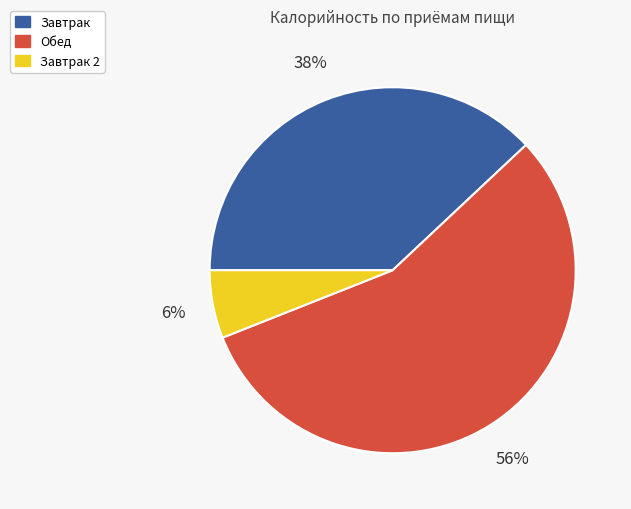

To the nearest percent, what is the difference between the largest and smallest slice percentages?

50%